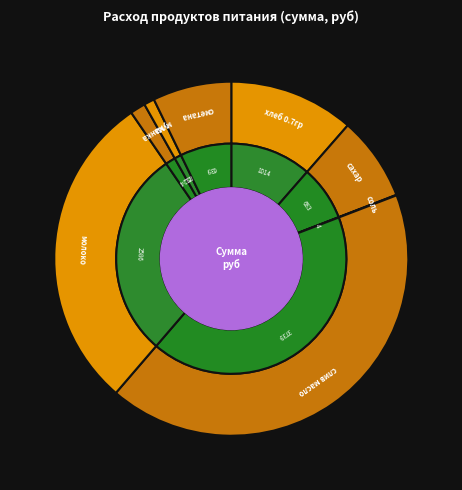

How many segments does this pie chart have?

8